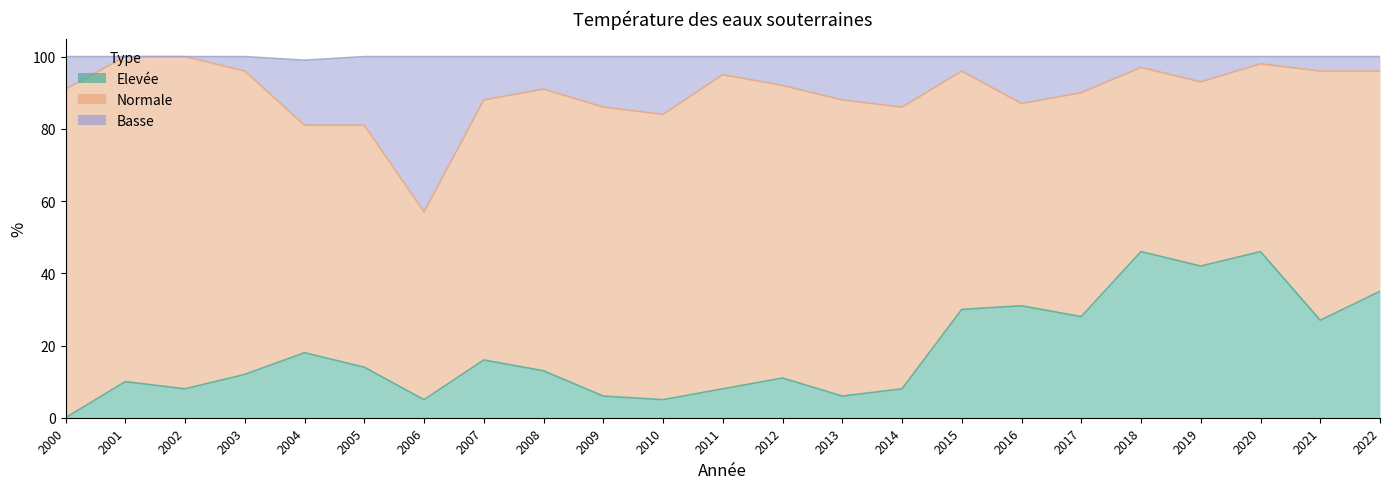

Count the number of categories in the chart.

23